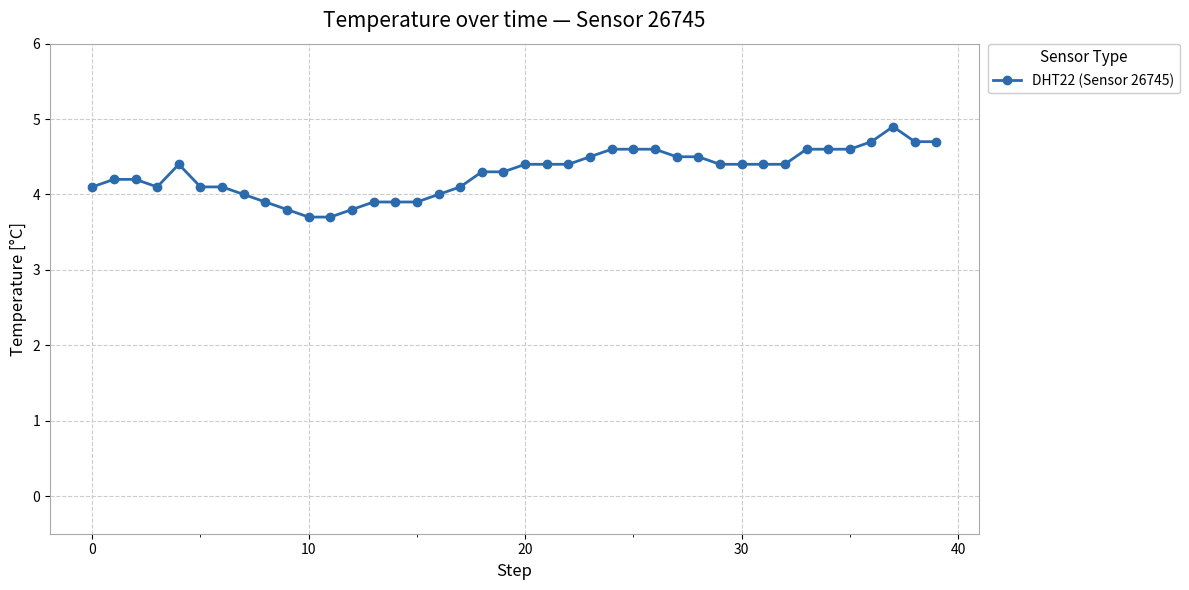

Is this an area chart (filled region under the line)?

No